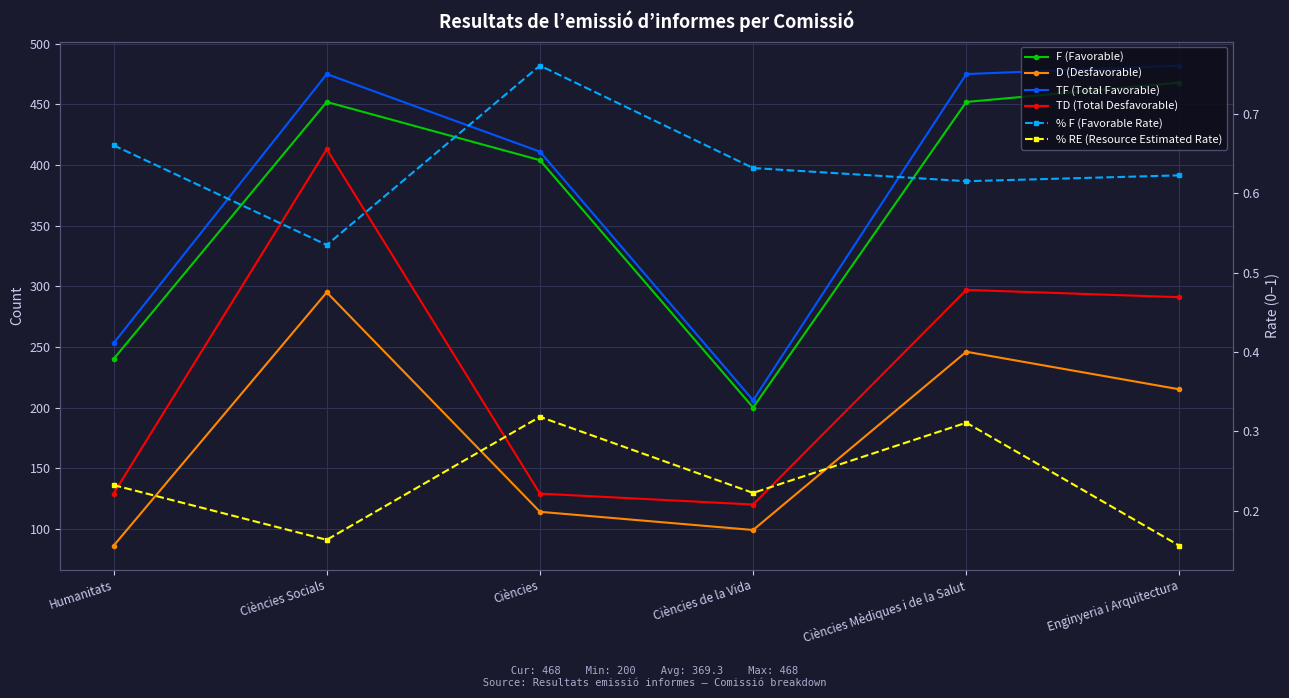

True or false: D (Desfavorable) and % RE (Resource Estimated Rate) intersect in this chart.

False